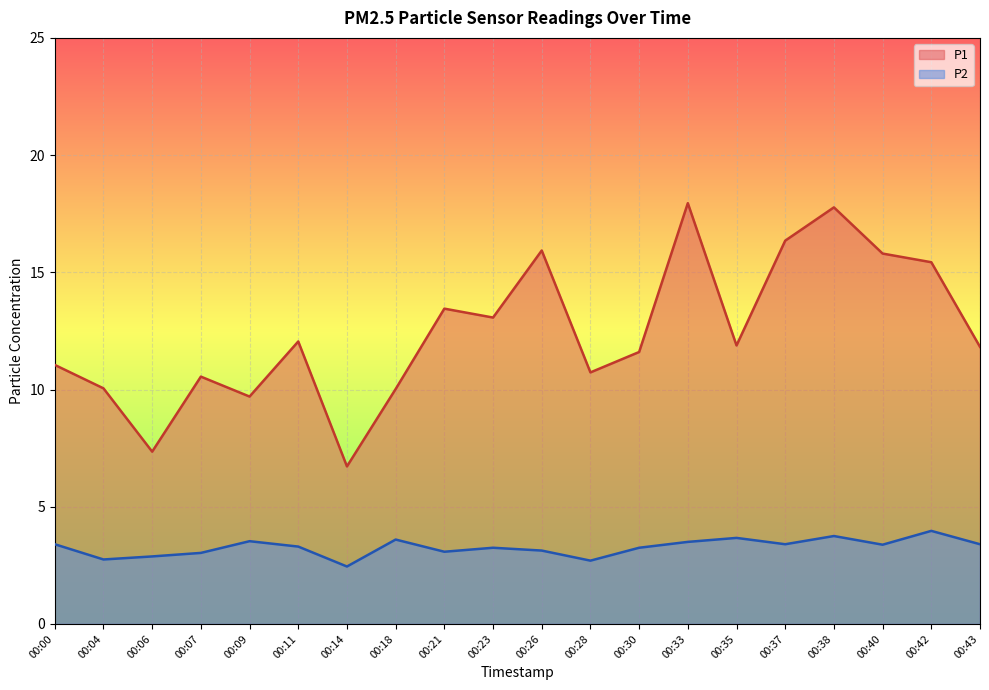

What is the value of the P1 point at the 2nd from the left?

10.1